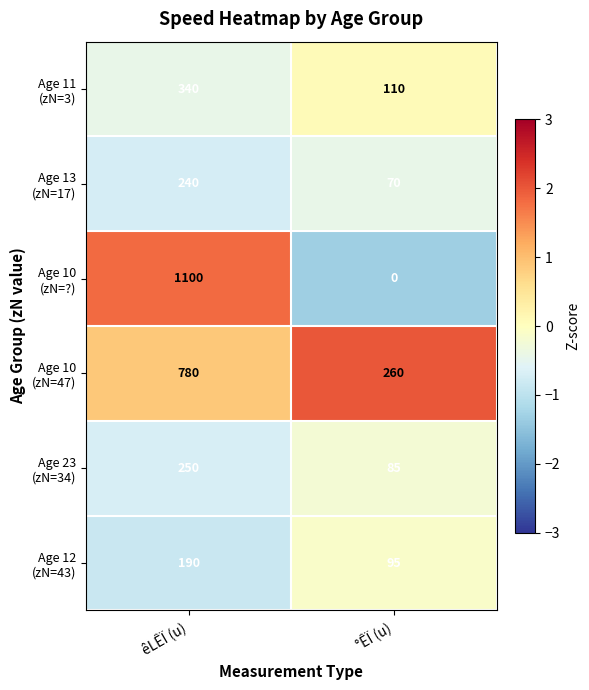

What is the difference between the highest and lowest values at êLÊÏ (u)?

910